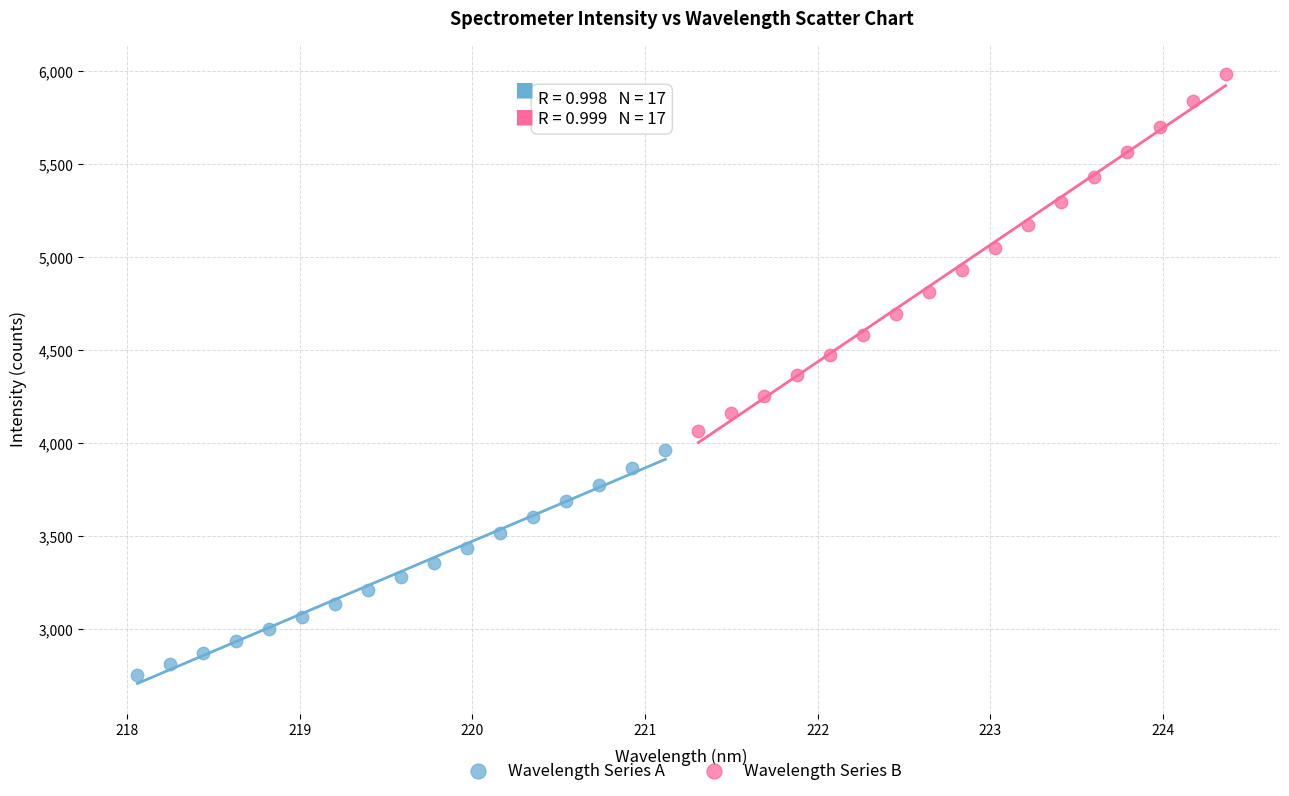

Which series contains the lowest Y value?

Wavelength Series A